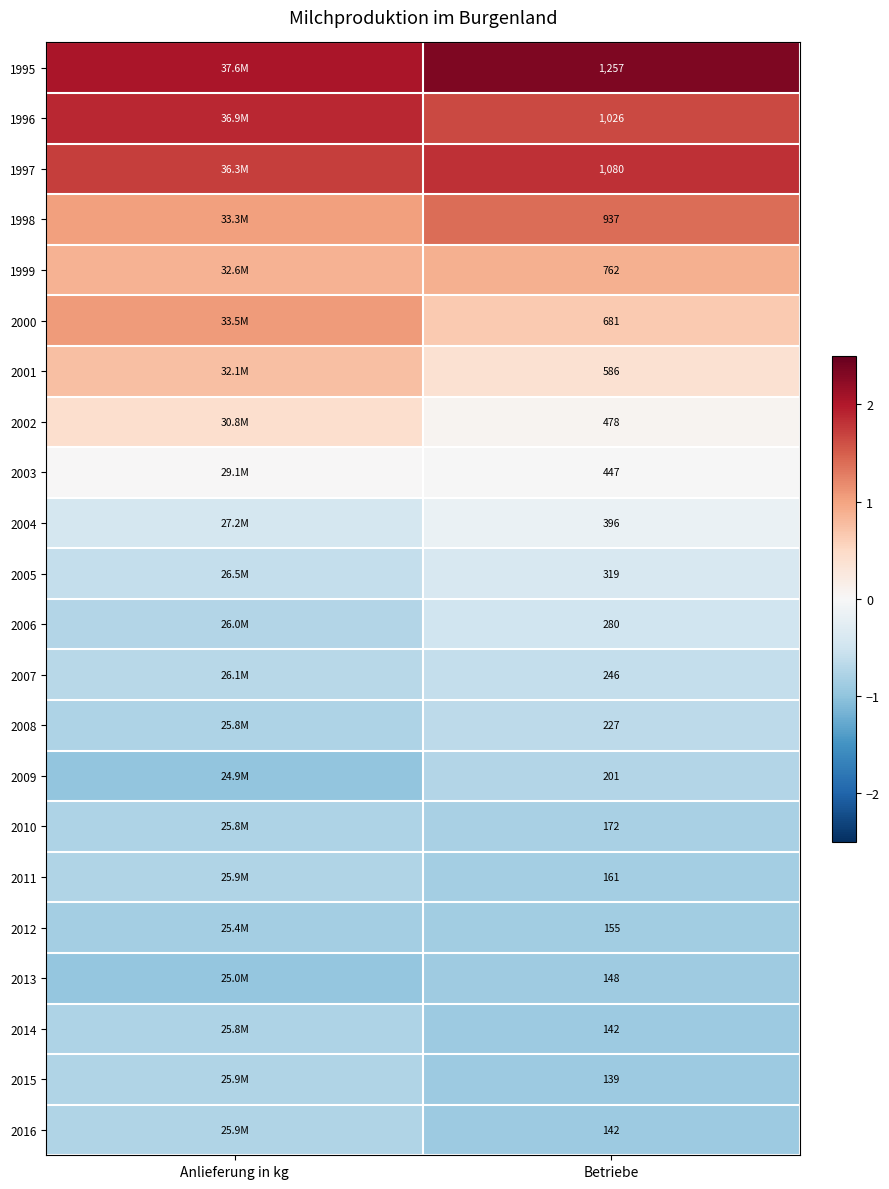

Which series has the largest total across all categories?

1995